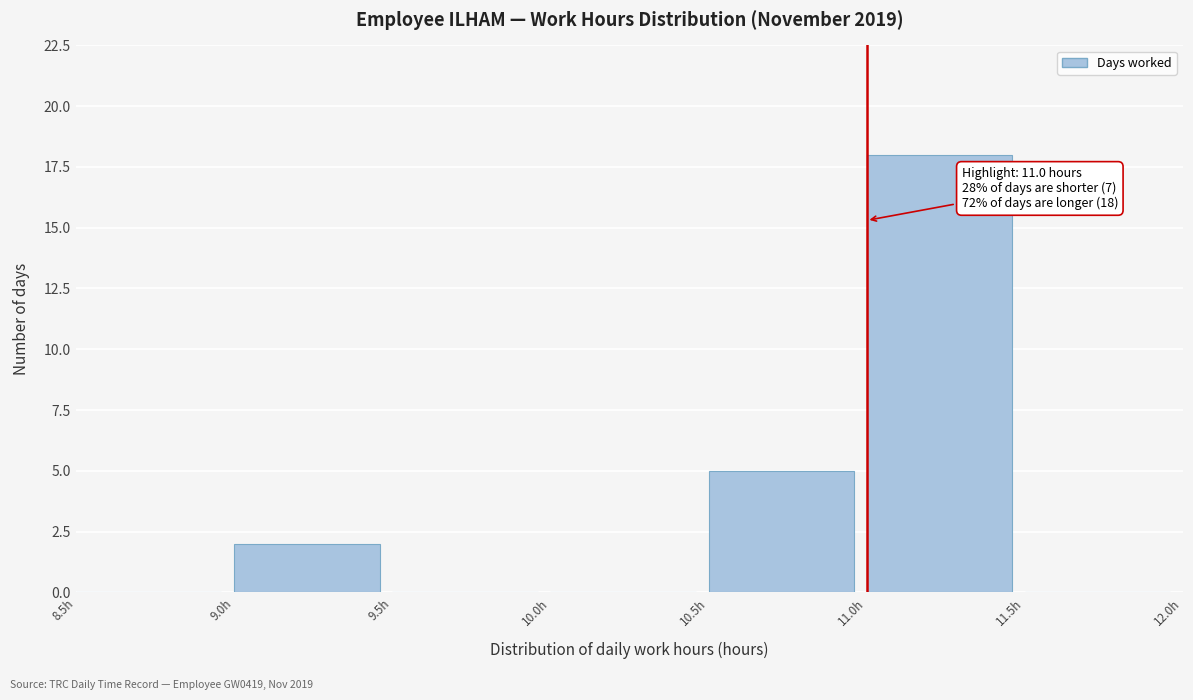

Over which range of the x-axis is the bar tallest?

11.0 to 11.5